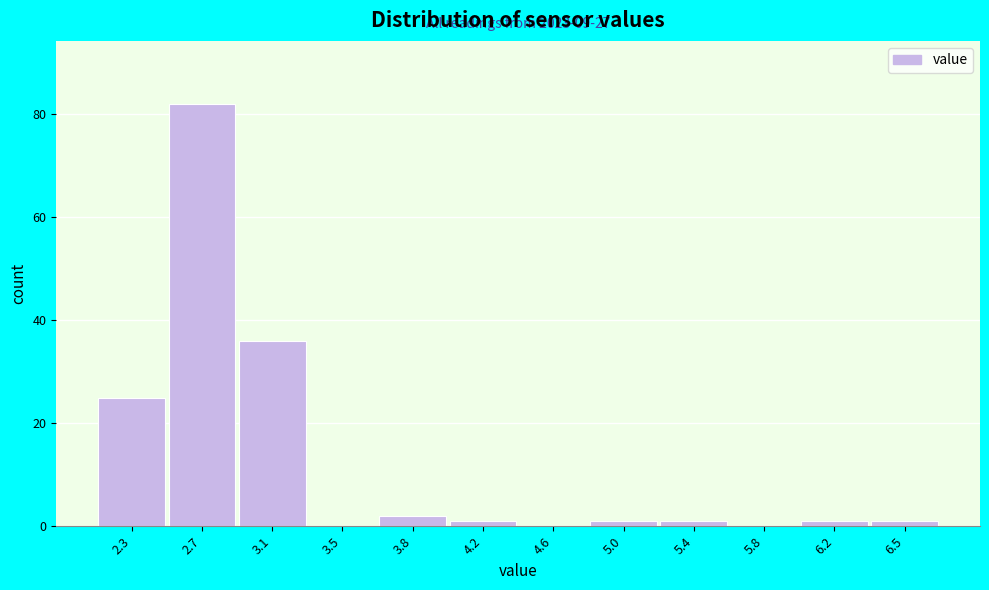

Reading left to right, list all the values displayed in this chart.

2.3=25	2.7=82	3.1=36	3.5=0	3.8=2	4.2=1	4.6=0	5.0=1	5.4=1	5.8=0	6.2=1	6.5=1